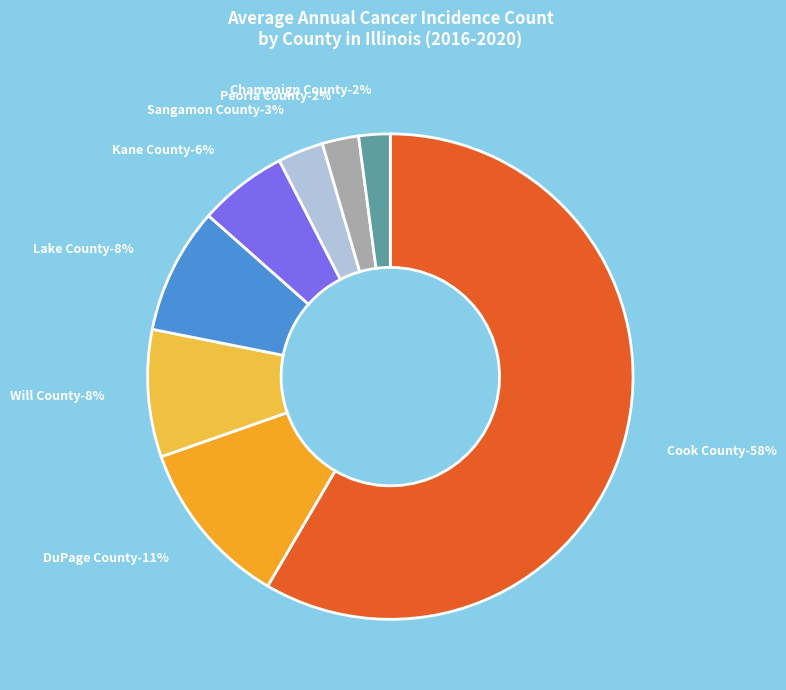

Which category has the smallest portion of the pie?

Champaign County